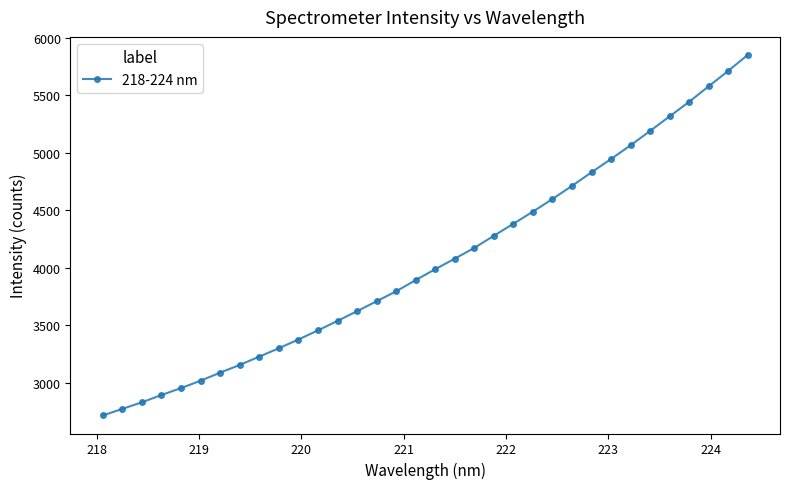

What is the maximum value shown in the chart?

5852.4